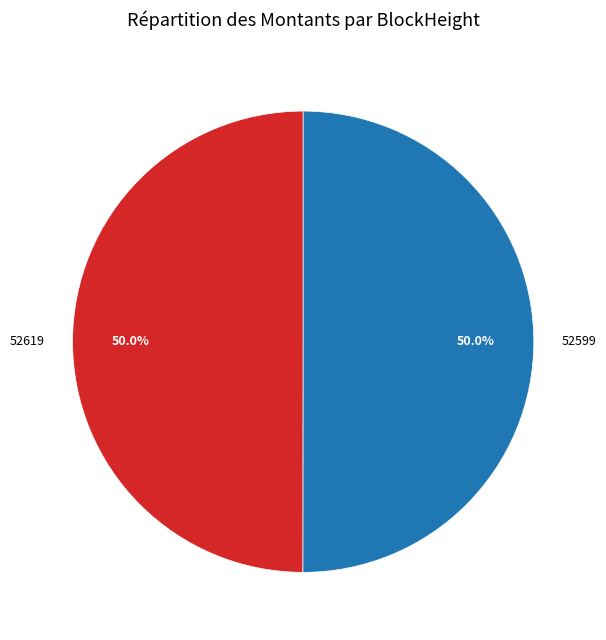

Which slice is the smallest?

52619